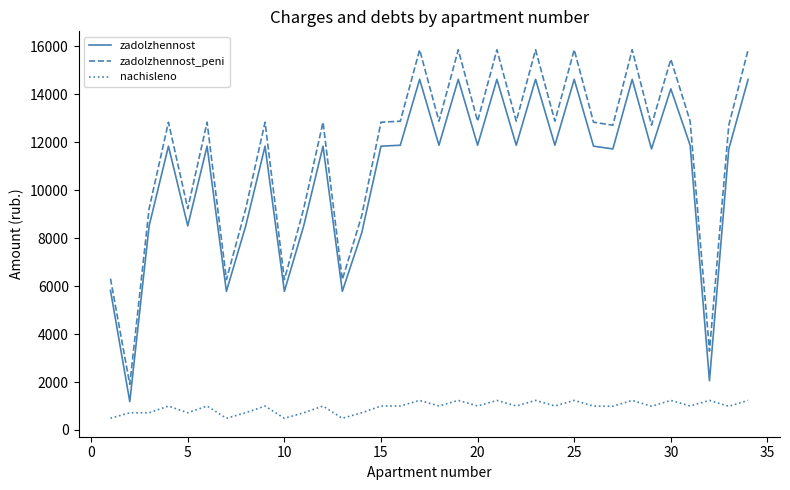

Which series has the largest range (max minus min)?

zadolzhennost_peni